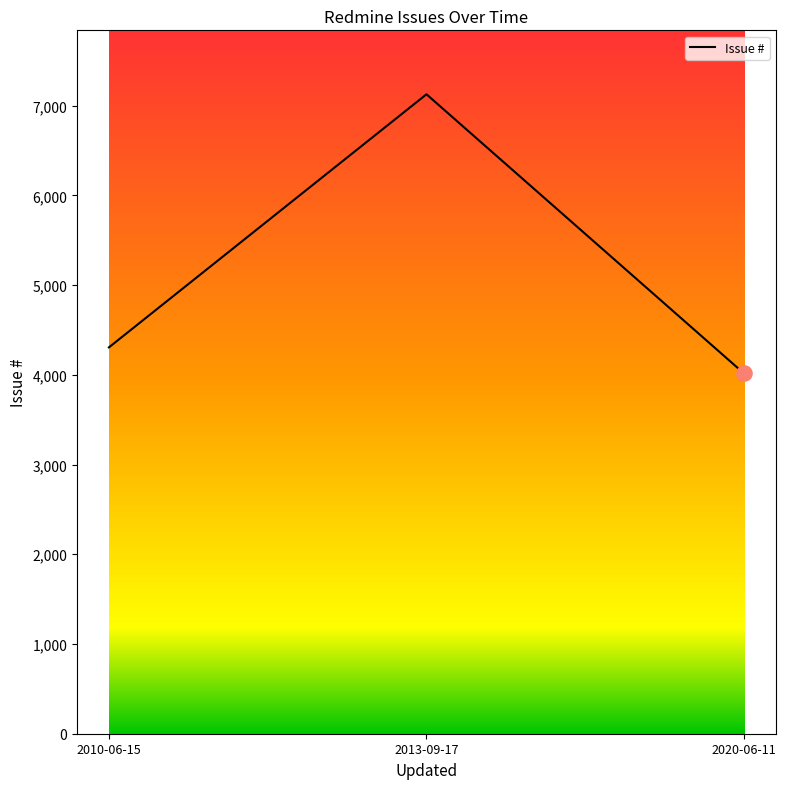

What is the ratio of the value at 2013-09-17 to the value at 2020-06-11?

1.8